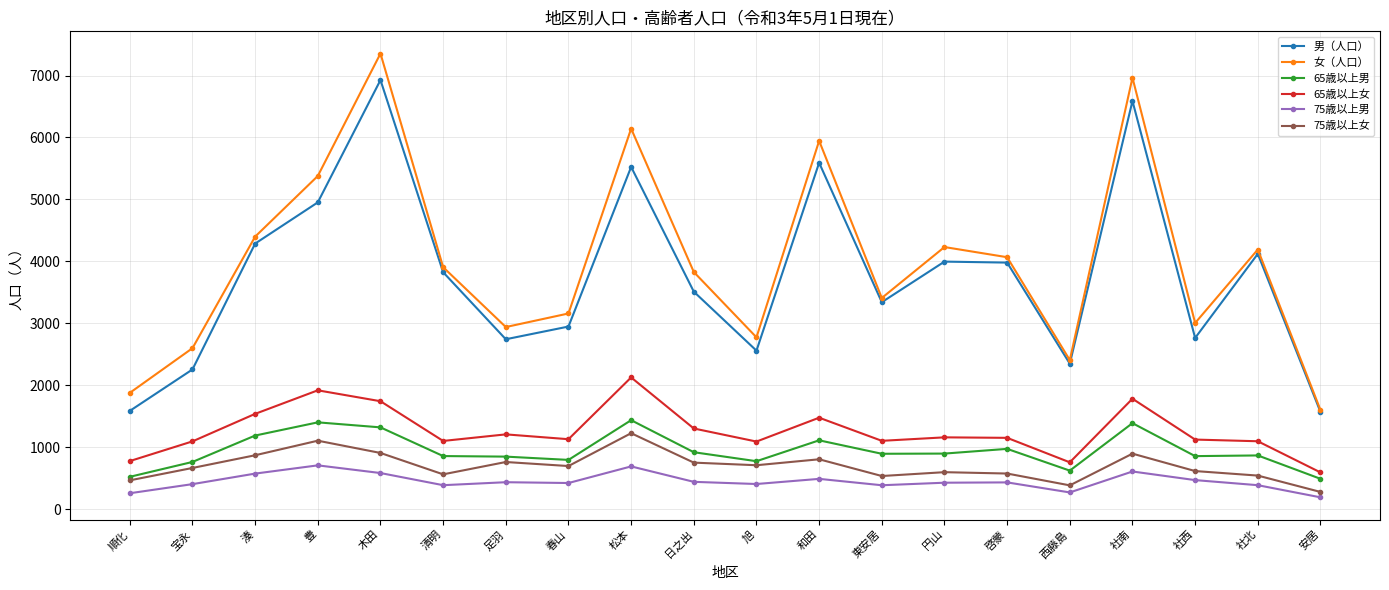

What is the spread (max minus min) of values at 足羽?

2504